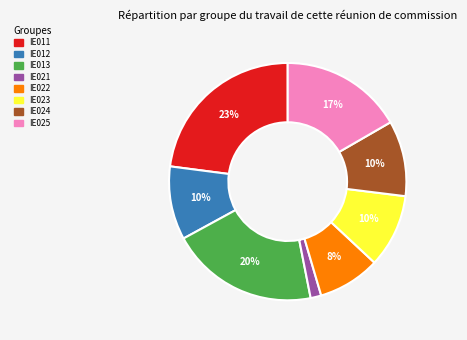

To the nearest percent, what percentage of the pie is IE024?

10%